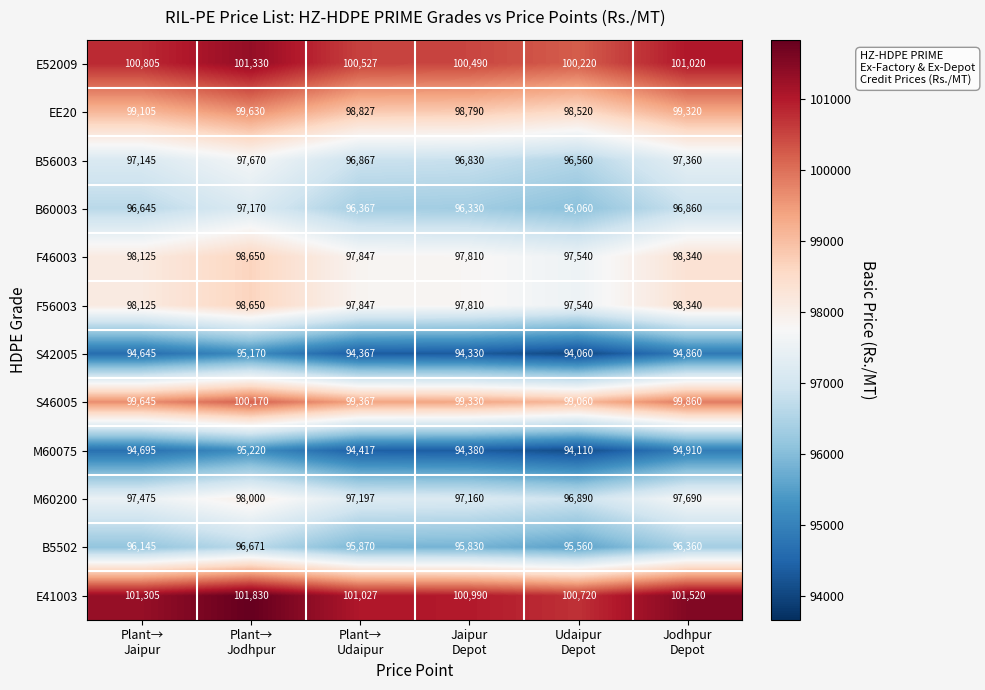

What is the difference between the maximum and second lowest values in the M60075 series?

840